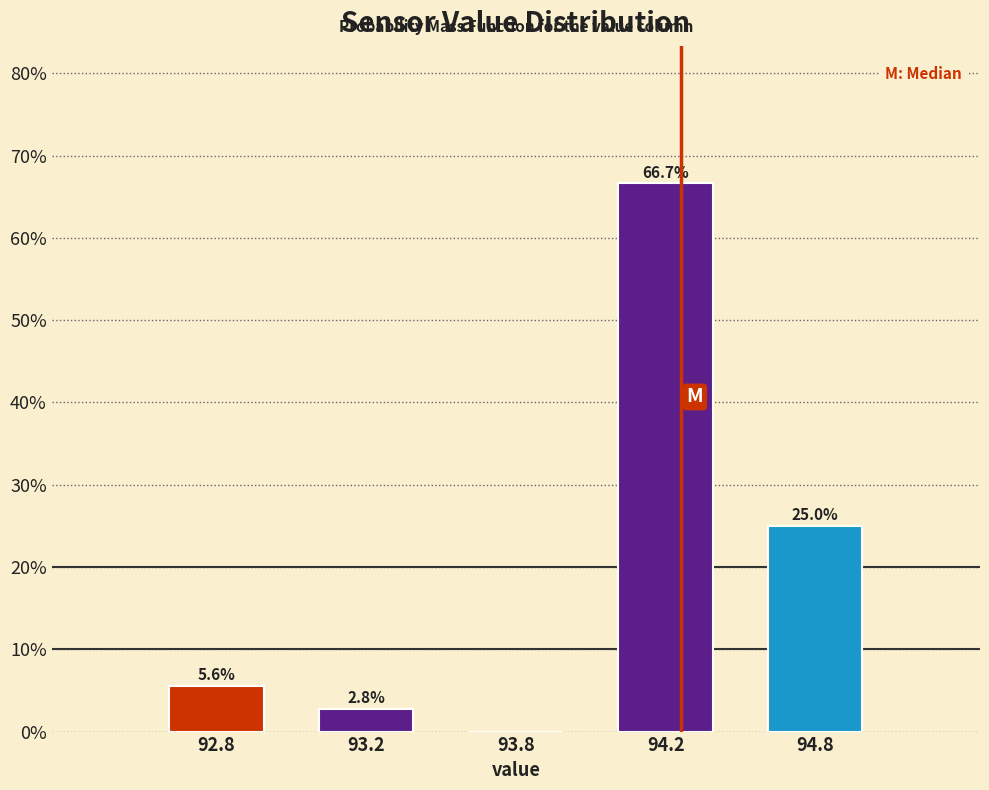

Reading left to right, transcribe all the data shown in this chart.

92.8=5.6	93.2=2.8	93.8=0.0	94.2=66.7	94.8=25.0